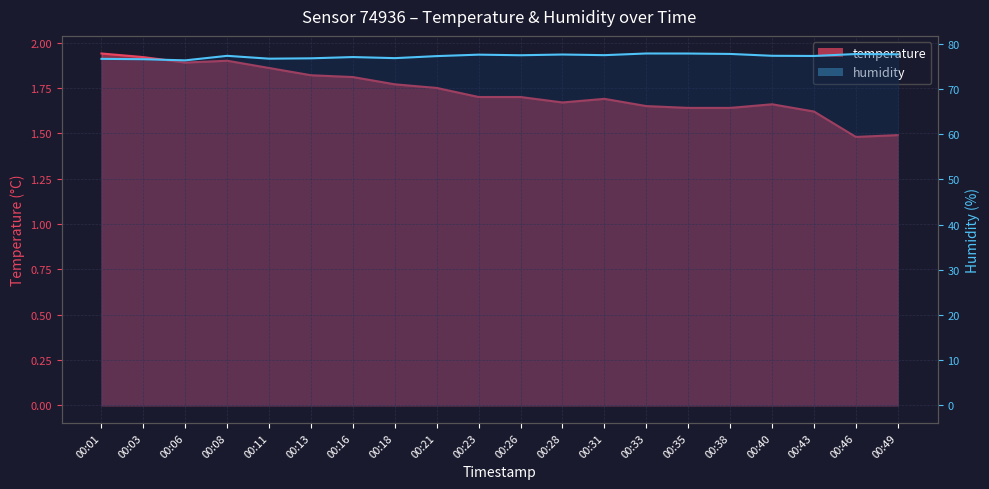

Reading right to left, list all the values displayed in this chart.

temperature: 00:49=1.5	00:46=1.5	00:43=1.6	00:40=1.7	00:38=1.6	00:35=1.6	00:33=1.6	00:31=1.7	00:28=1.7	00:26=1.7	00:23=1.7	00:21=1.8	00:18=1.8	00:16=1.8	00:13=1.8	00:11=1.9	00:08=1.9	00:06=1.9	00:03=1.9	00:01=1.9
humidity: 00:49=77.7	00:46=77.7	00:43=77.3	00:40=77.3	00:38=77.7	00:35=77.8	00:33=77.8	00:31=77.5	00:28=77.6	00:26=77.5	00:23=77.6	00:21=77.3	00:18=76.8	00:16=77.0	00:13=76.8	00:11=76.7	00:08=77.3	00:06=76.3	00:03=76.6	00:01=76.7